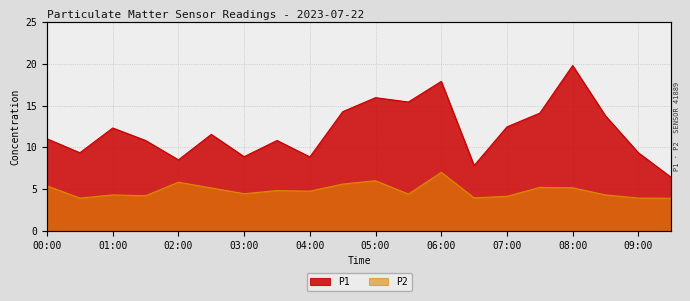

Which series has the largest total across all categories?

P1